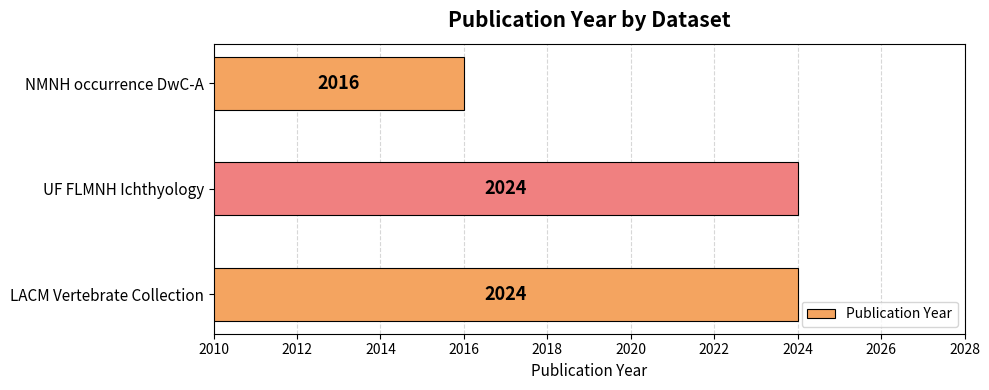

Are the bars horizontal?

Yes